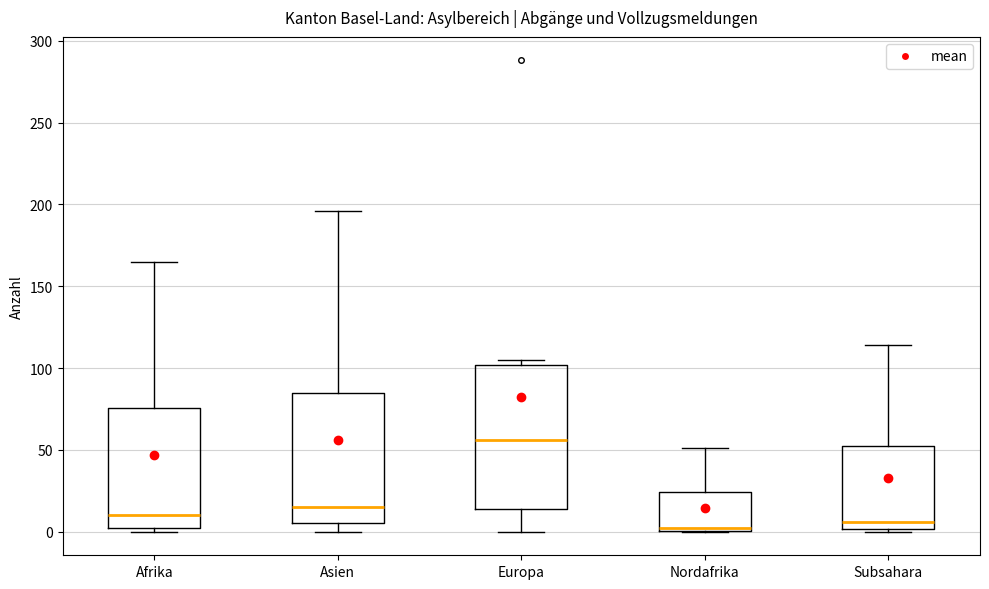

Reading left to right, read every box against the y-axis: the position of its median line, the range the box covers, and the ends of its whiskers. The values are not printed on the chart, so give them approximately, as read against the axis.

Afrika: median 10, box 0 to 75, whiskers 0 (just below the box's lower edge) to 165
Asien: median 15, box 5 to 85, whiskers 0 to 195
Europa: median 55, box 15 to 100, whiskers 0 to 105
Nordafrika: median 0, box 0 to 25, whiskers 0 to 50
Subsahara: median 5, box 0 to 55, whiskers 0 to 115